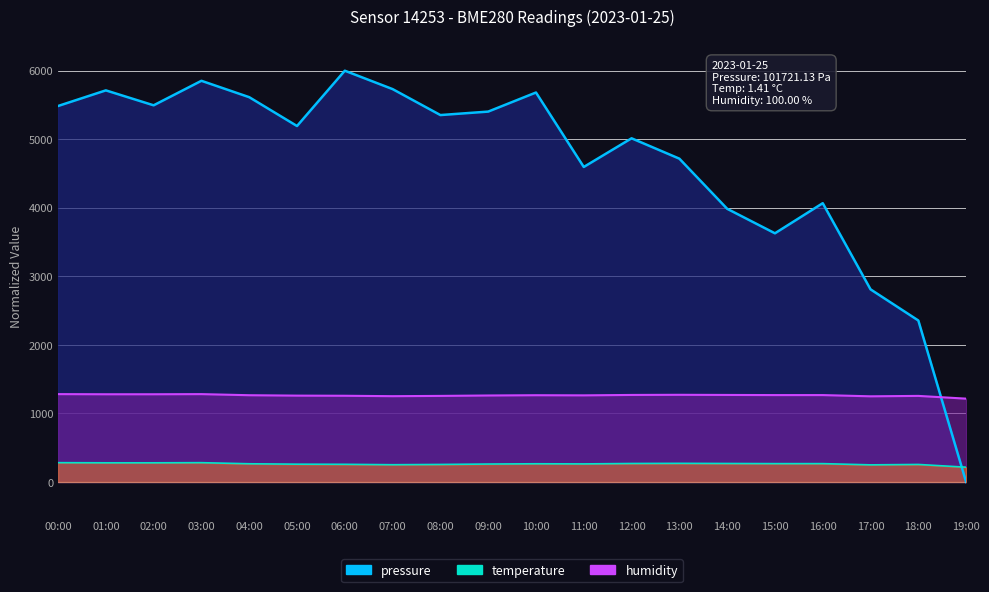

Reading left to right, list all the values displayed in this chart.

pressure: 5485.1	5713.1	5495.2	5852.8	5613.8	5193.1	6000.0	5731.6	5353.0	5403.4	5682.0	4595.7	5013.9	4716.9	3985.7	3628.1	4067.3	2810.3	2355.9	0.0
temperature: 1282.0	1280.0	1280.0	1282.0	1266.0	1260.0	1258.0	1252.0	1256.0	1262.0	1266.0	1264.0	1270.0	1272.0	1270.0	1268.0	1268.0	1250.0	1256.0	1216.0